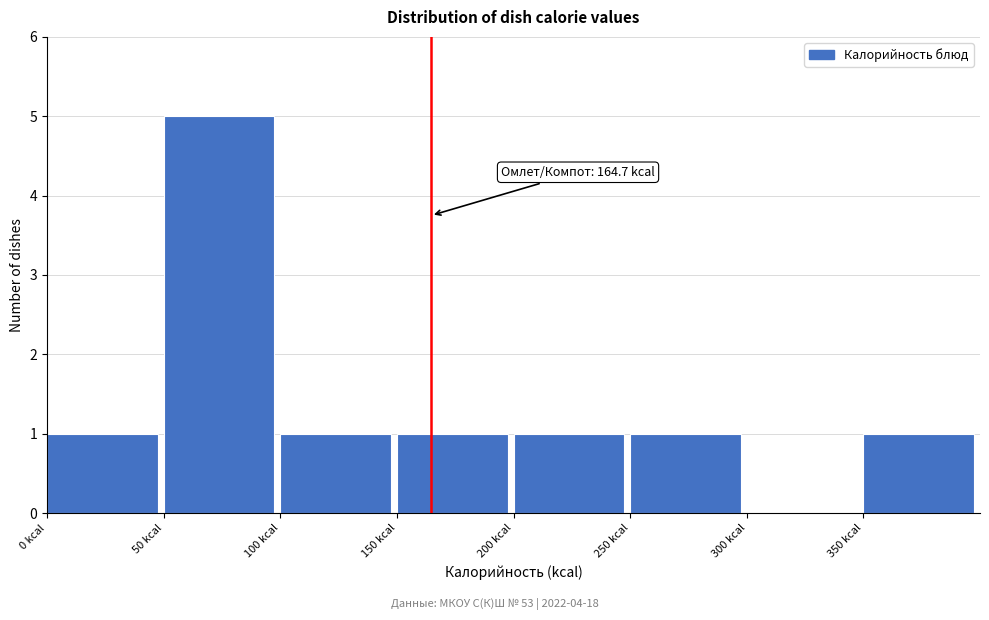

Over which range of the x-axis is the bar tallest?

50 to 100